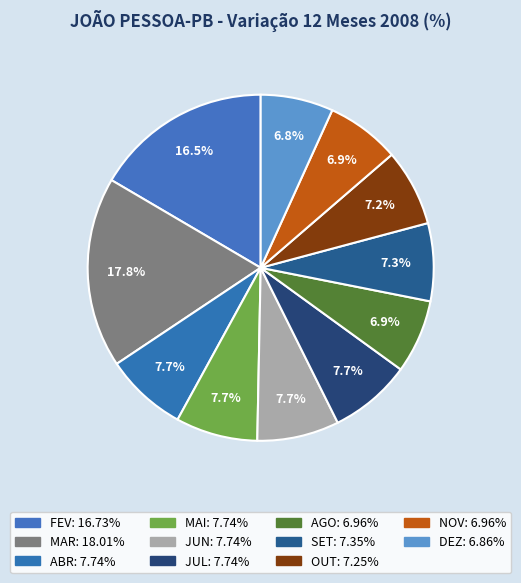

What is the ratio of the value at FEV to the value at DEZ?

2.4